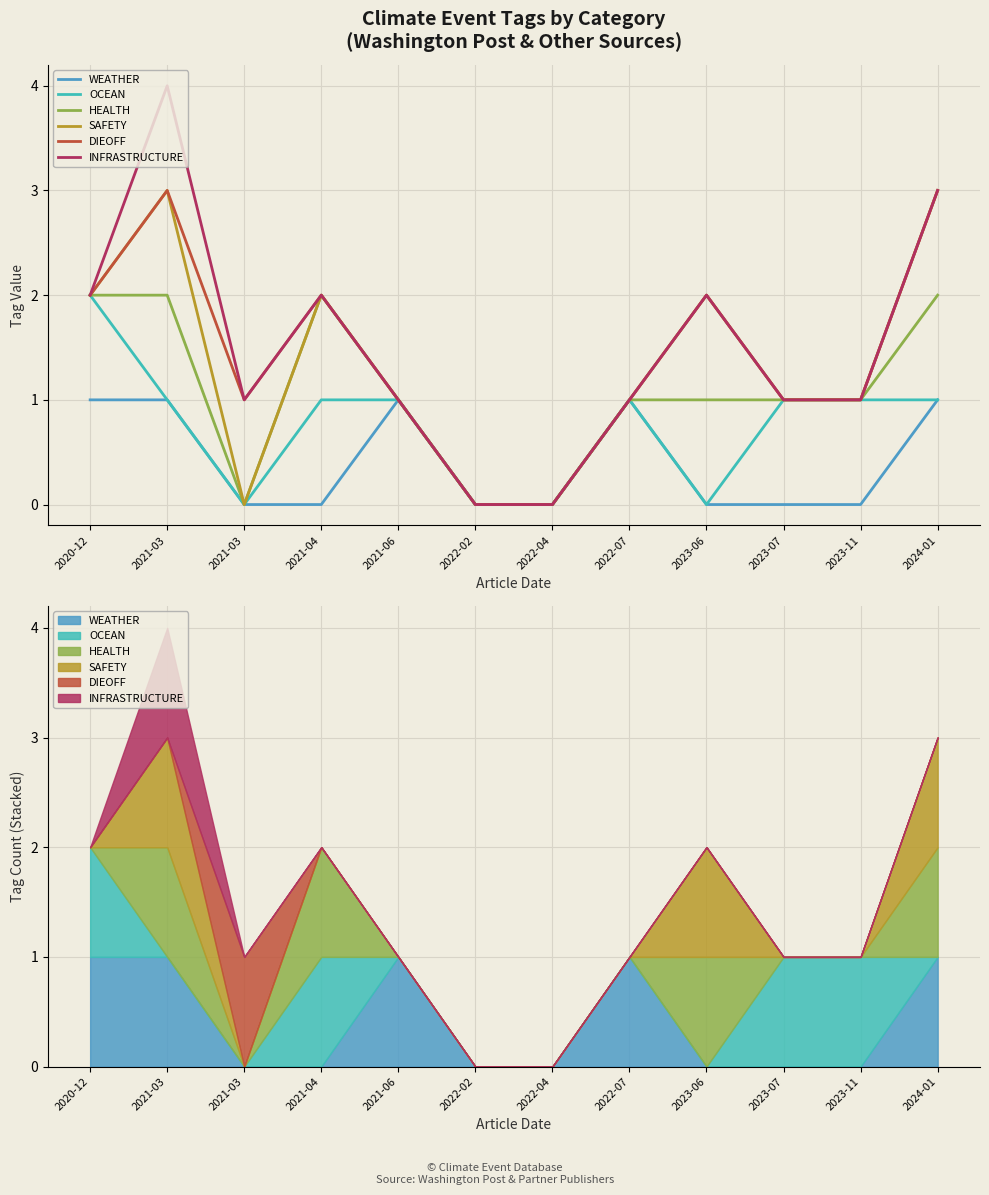

At 2023-11, list the series in order from smallest to largest.

WEATHER, OCEAN, HEALTH, SAFETY, DIEOFF, INFRASTRUCTURE